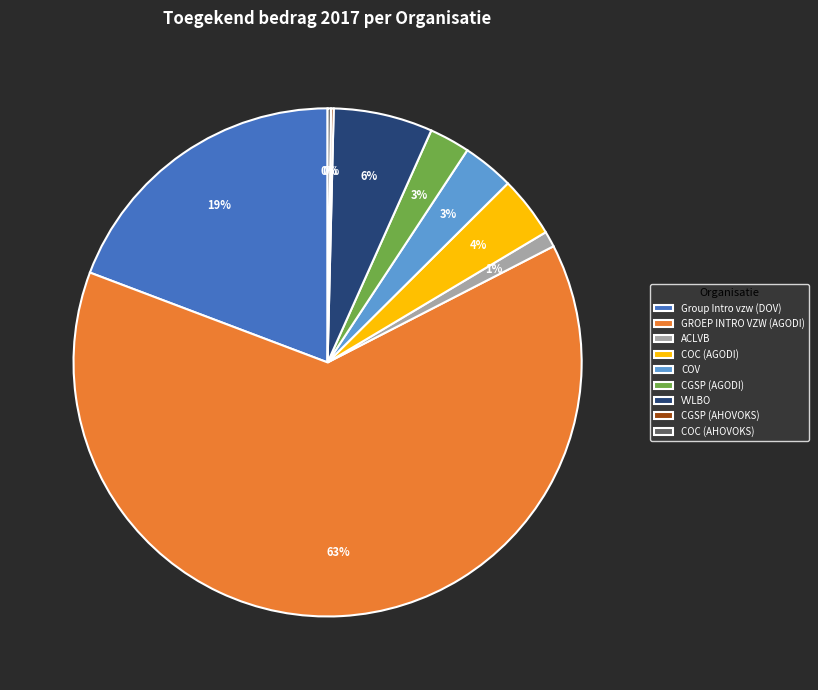

What is the ratio of the value at Group Intro vzw (DOV) to the value at GROEP INTRO VZW (AGODI)?

0.3